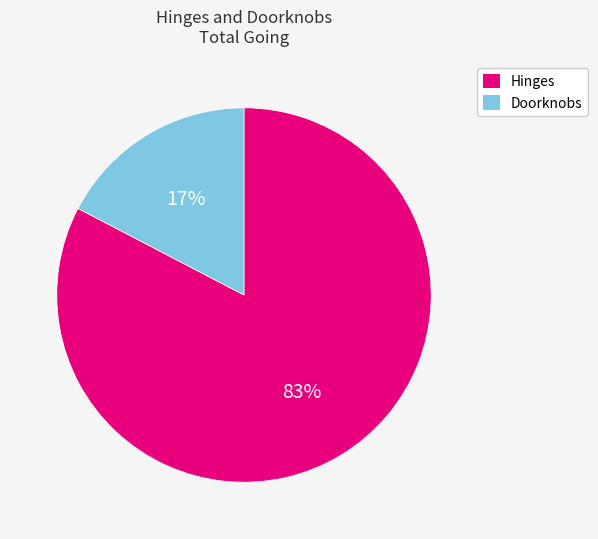

Does any single category account for the majority?

Yes